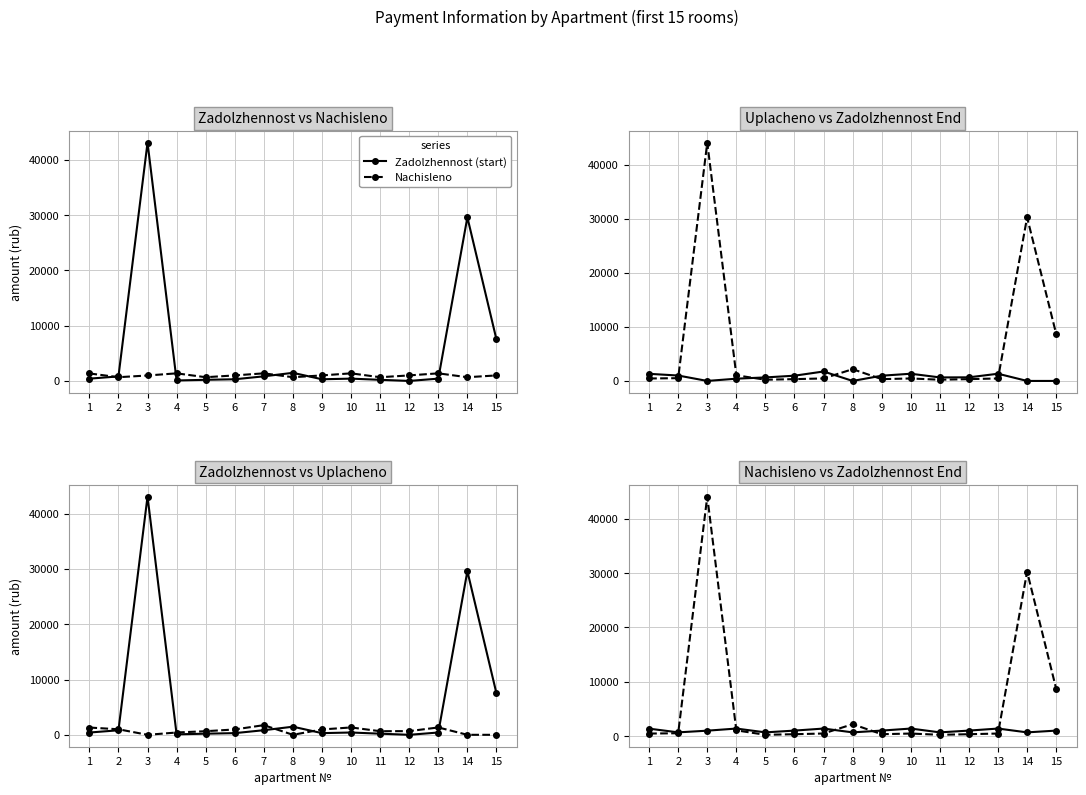

What is the value of the Nachisleno point at the 8th from the left?

671.6